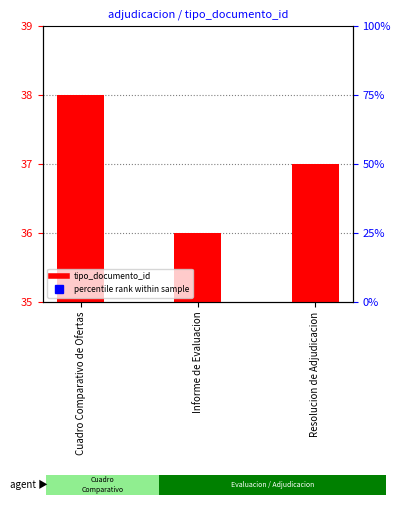

Which label corresponds to the smallest value in the chart?

Informe de Evaluacion